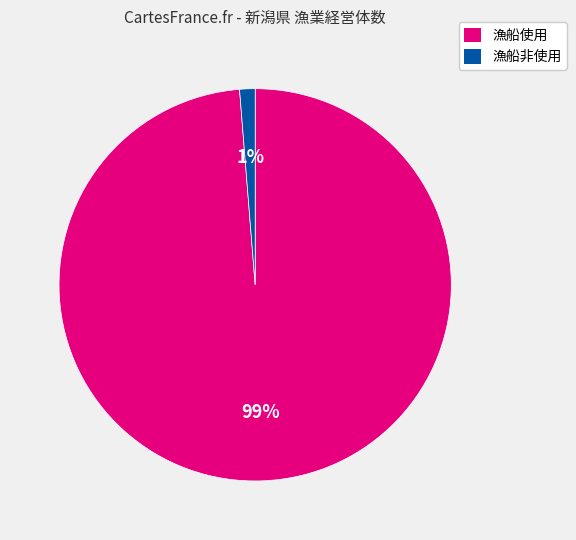

To the nearest percent, what is the average slice percentage?

50%